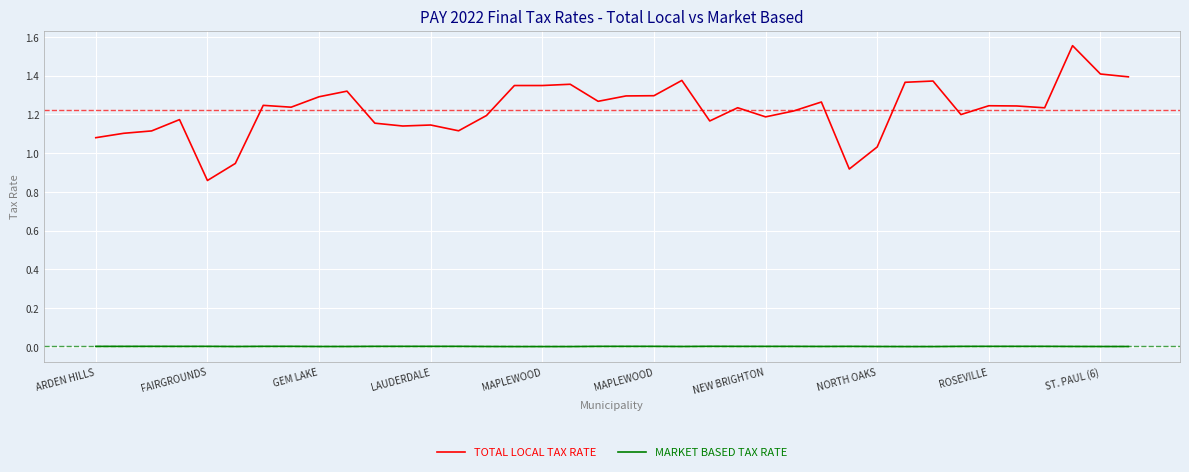

Which series has the widest spread of values?

TOTAL LOCAL TAX RATE